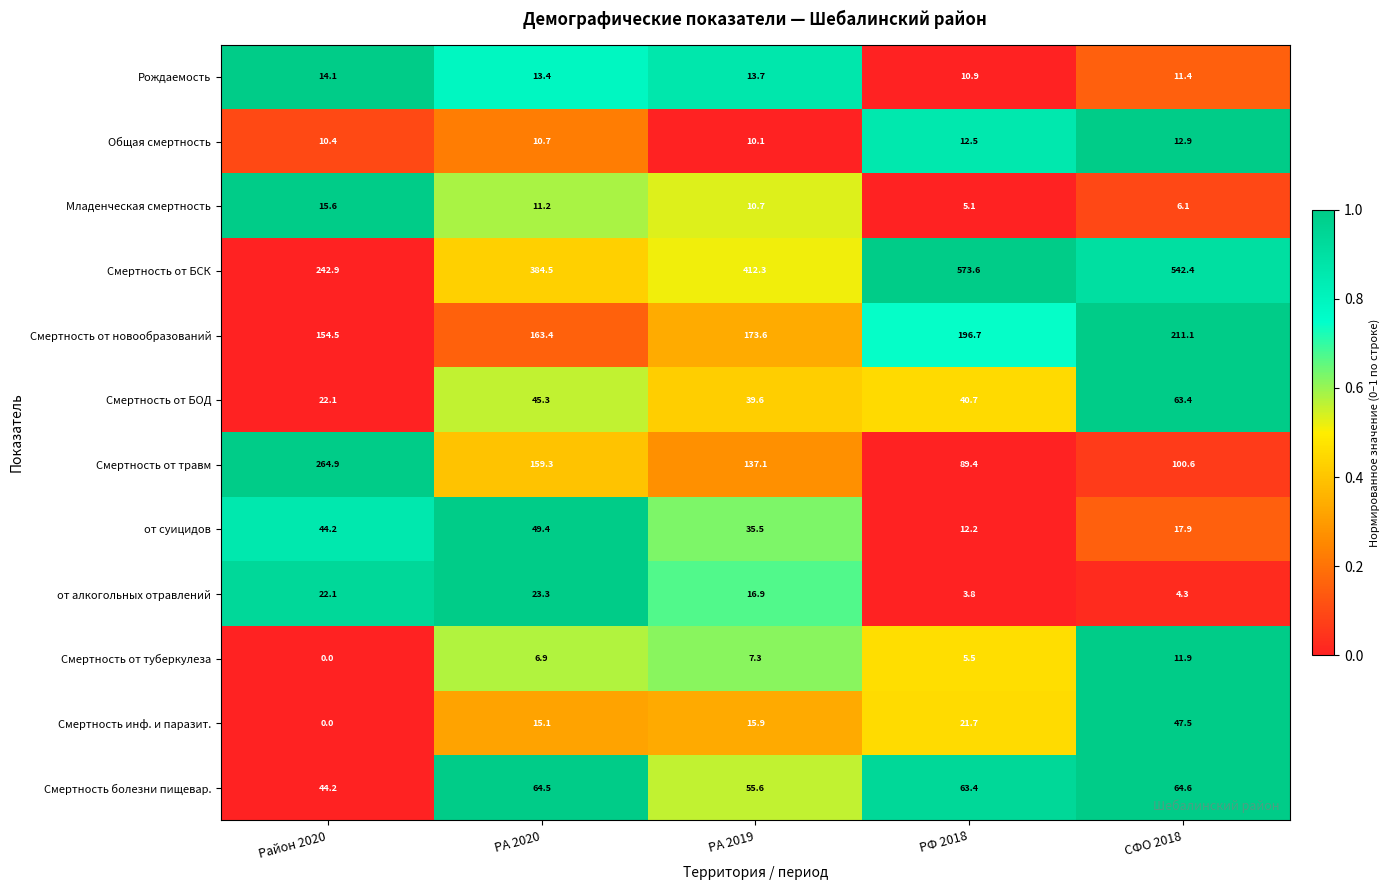

What is the greatest value displayed?

573.6